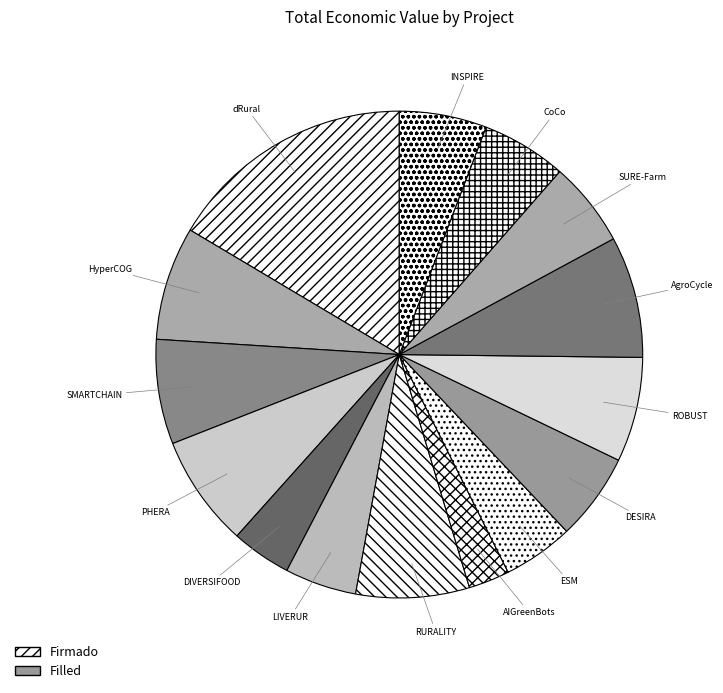

How many segments does this pie chart have?

15